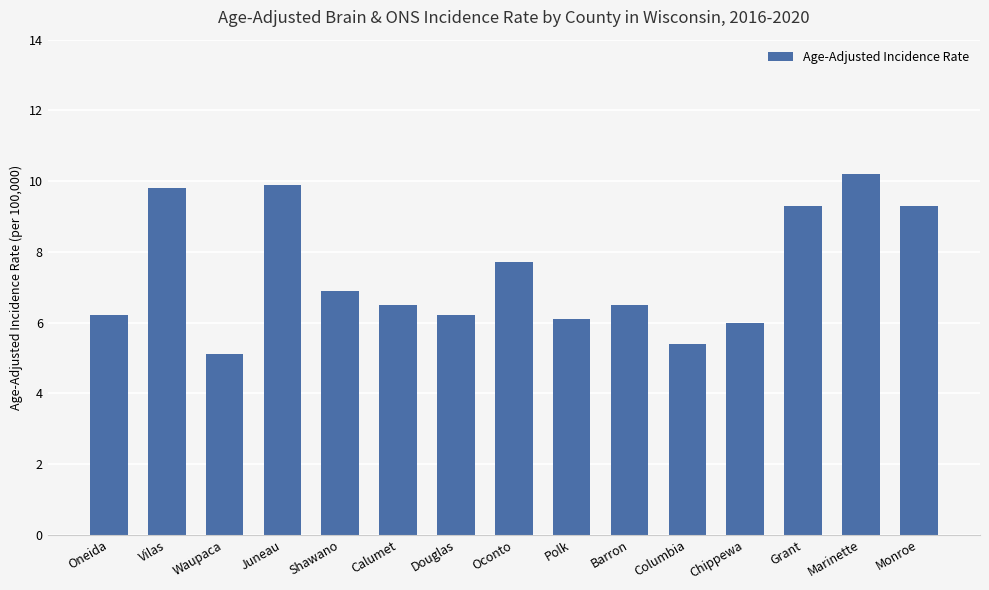

Reading left to right, list all the values displayed in this chart.

6.2	9.8	5.1	9.9	6.9	6.5	6.2	7.7	6.1	6.5	5.4	6.0	9.3	10.2	9.3